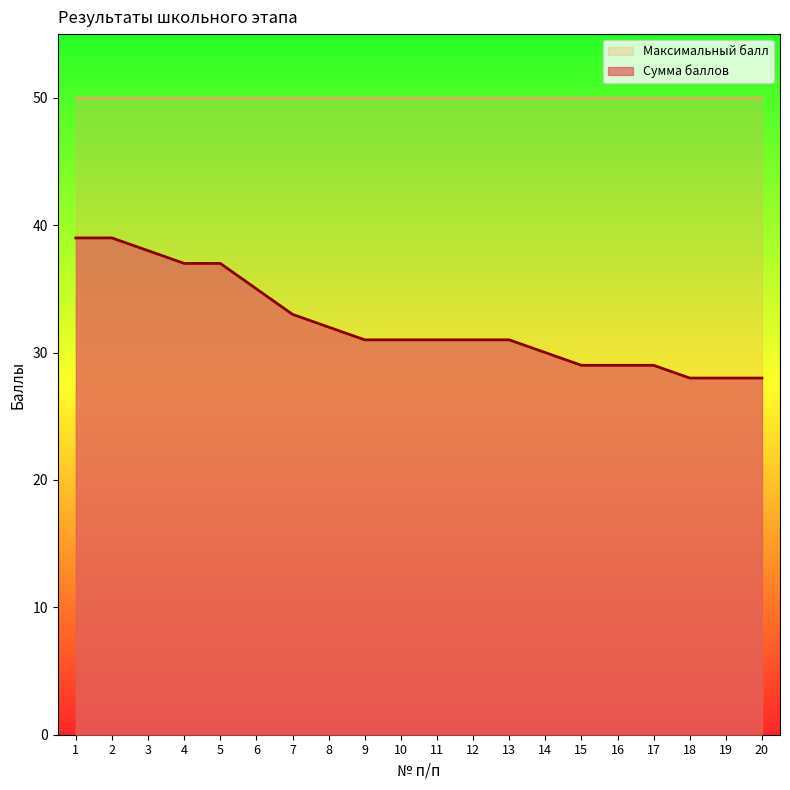

What is the smallest value displayed?

28